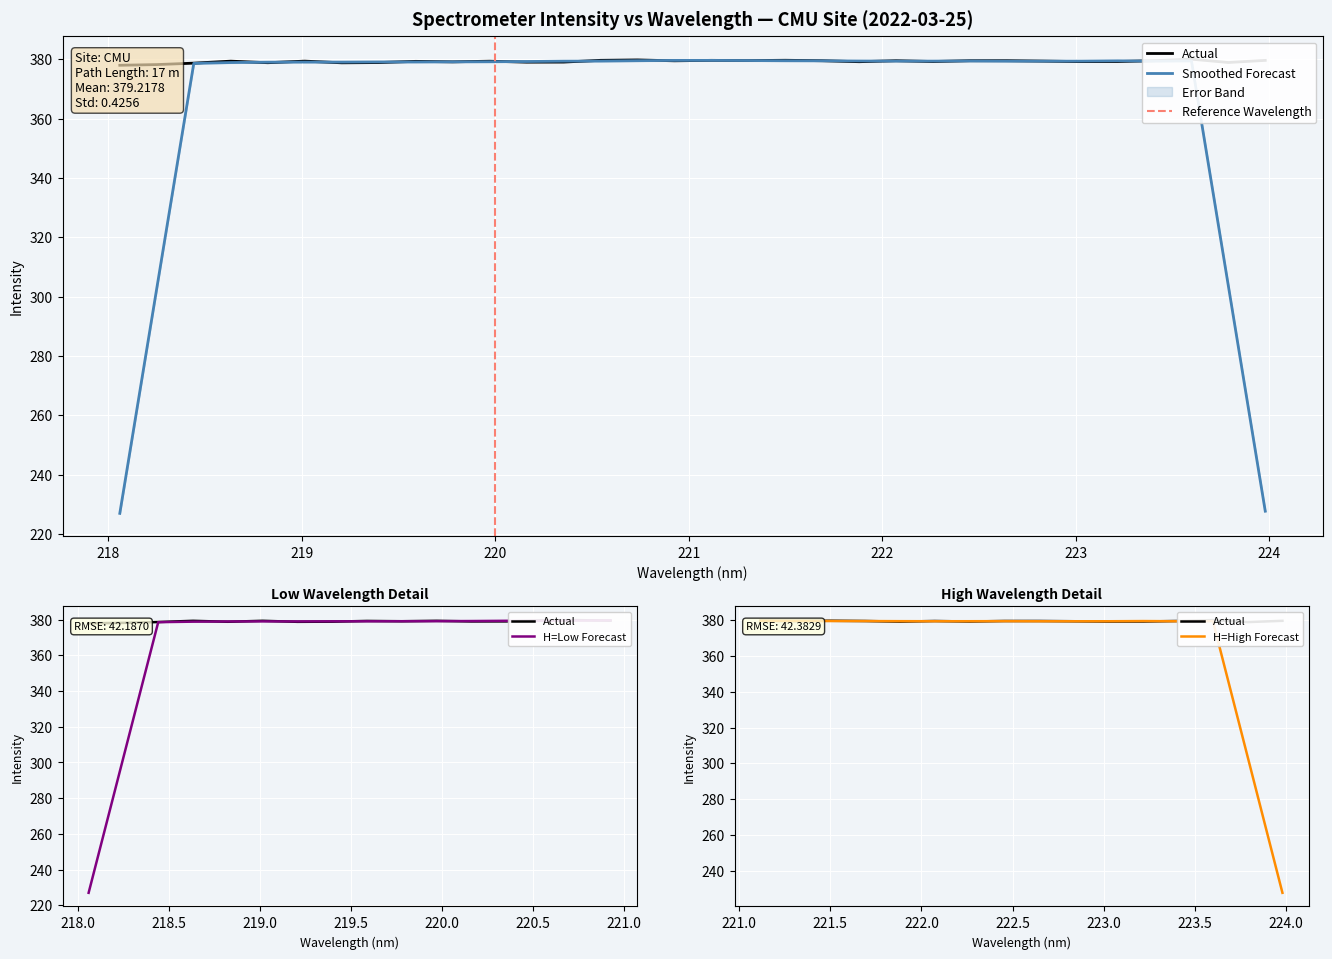

What is the label of the 4th point from the left?

218.6332